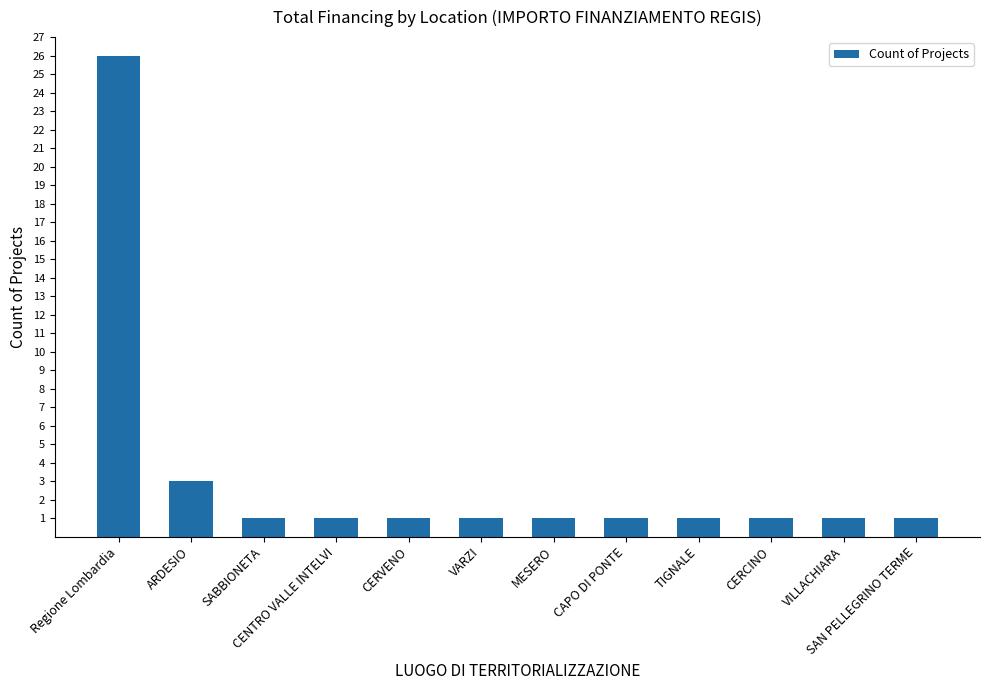

What is the greatest value displayed?

26